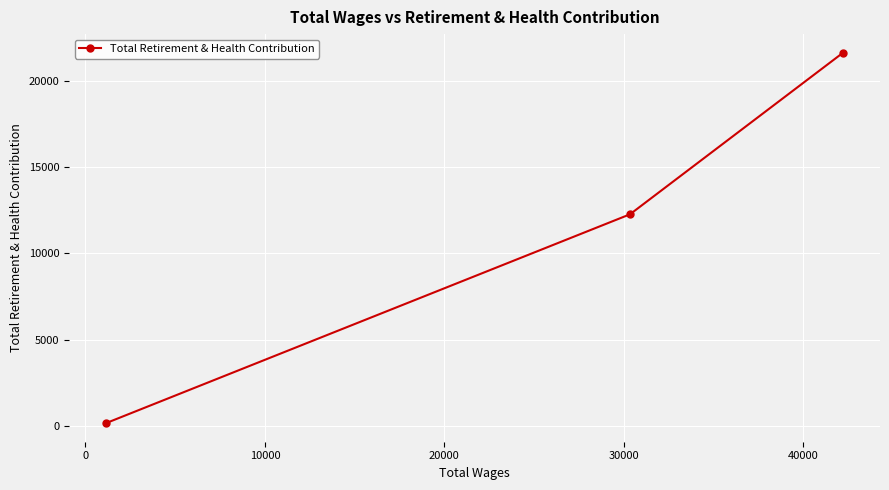

How many data points are above 12254?

1